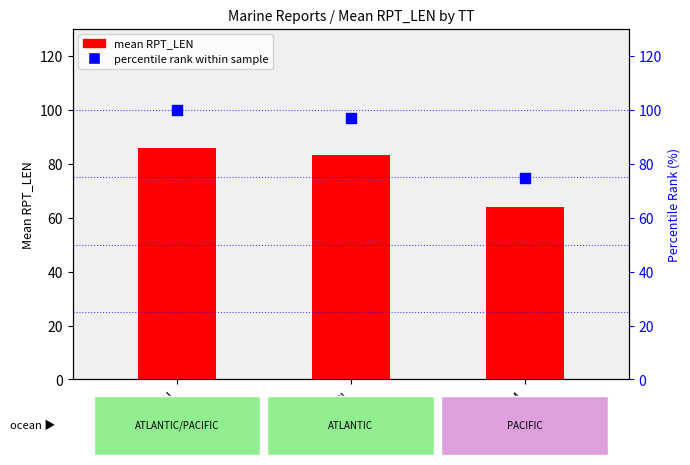

What is the ratio of the value at SN to the value at SI?

1.0